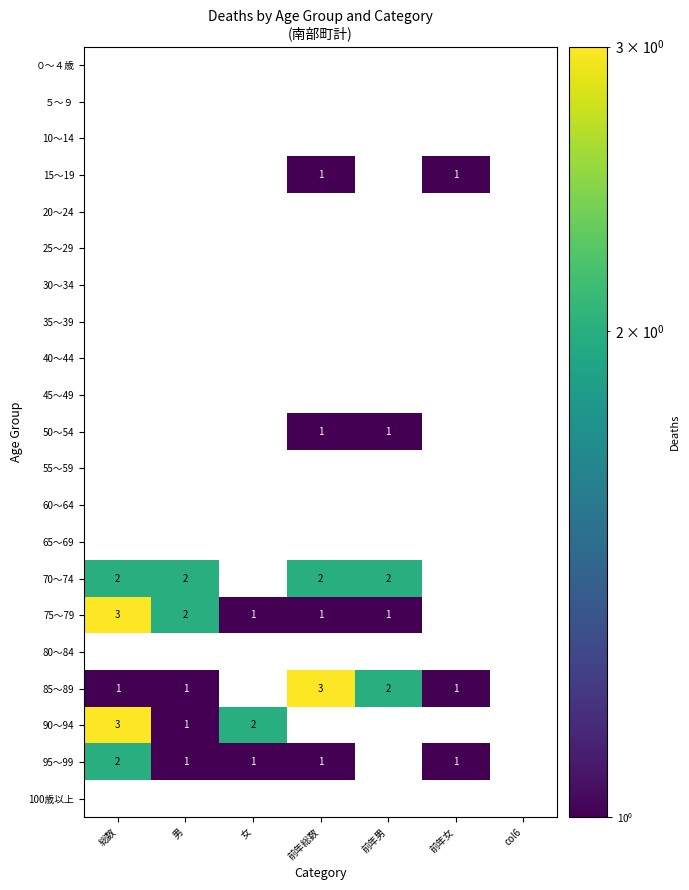

What is the difference between the highest and lowest values at 男?

2